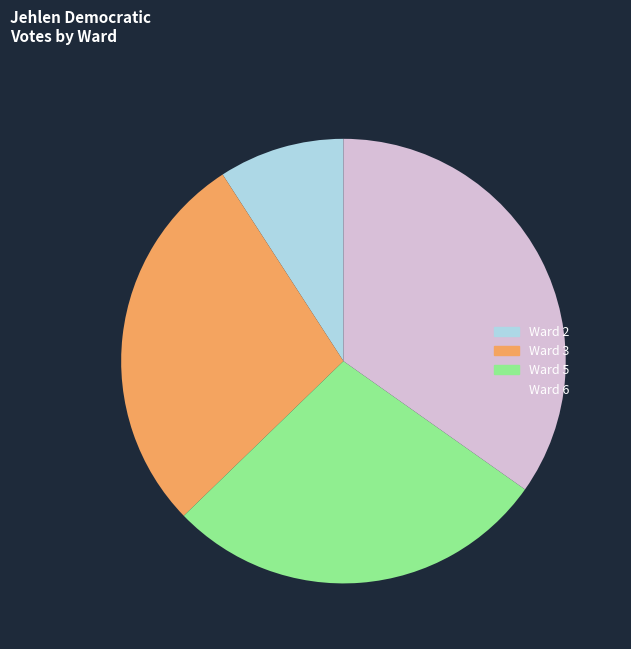

Is it true that Ward 6 is 25% of the pie?

False